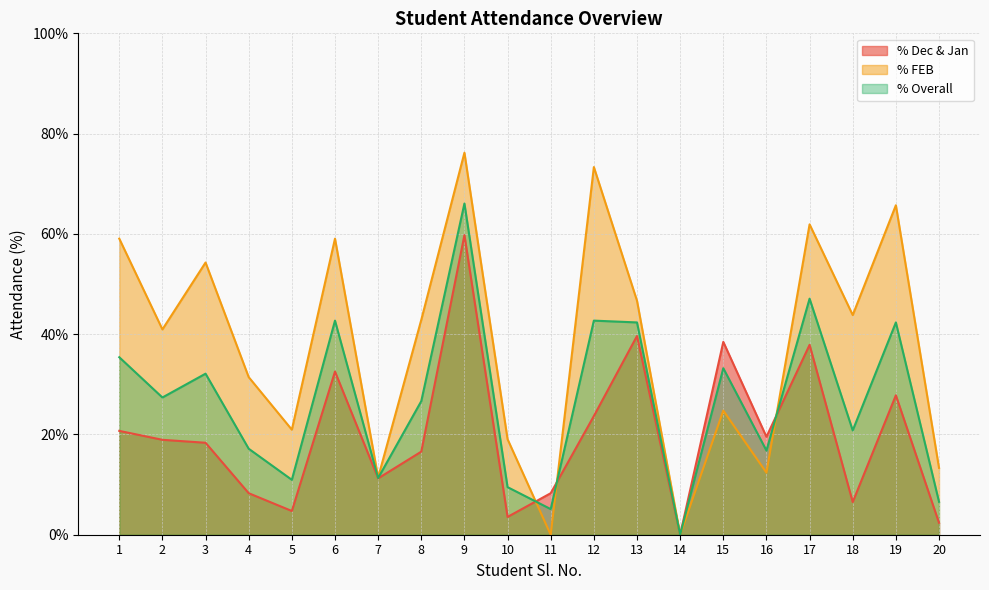

List the series in order of their peak value, highest first.

% FEB, % Overall, % Dec & Jan